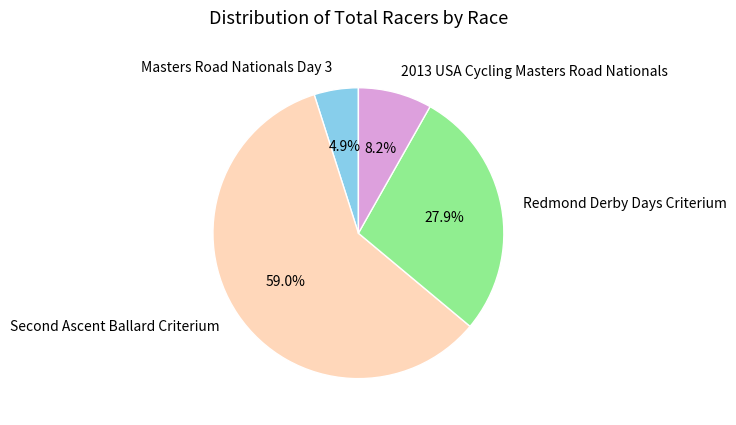

To the nearest percent, what percentage of the pie is Redmond Derby Days Criterium?

28%